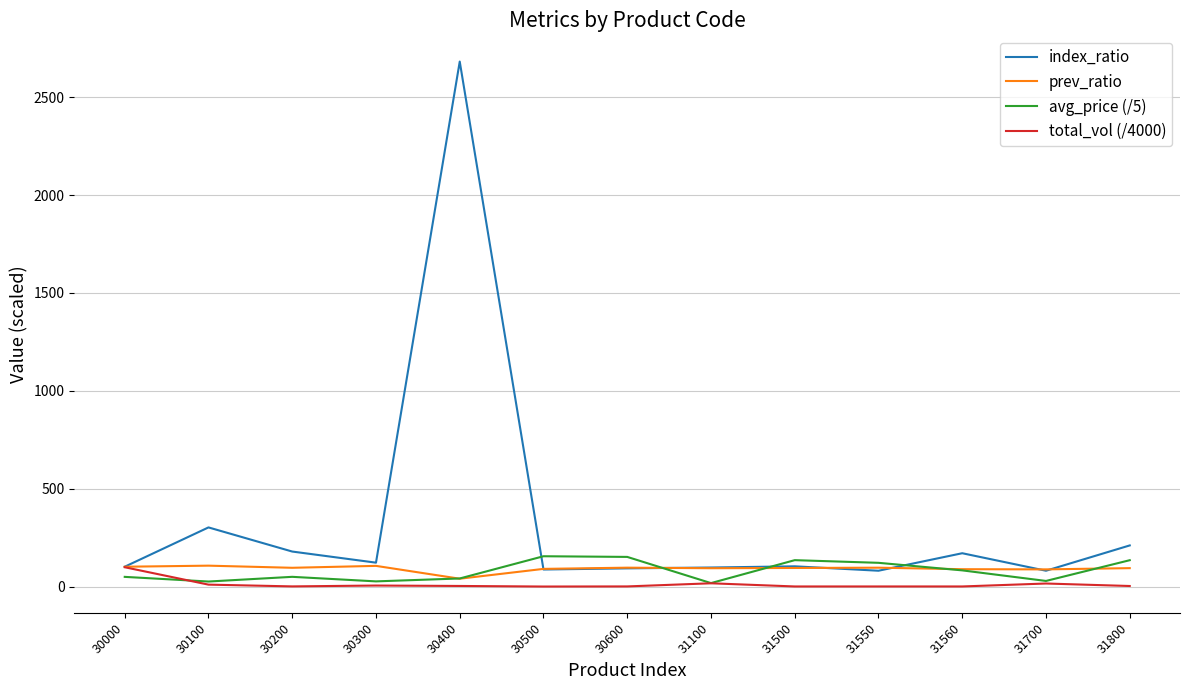

Which series has the largest total across all categories?

index_ratio